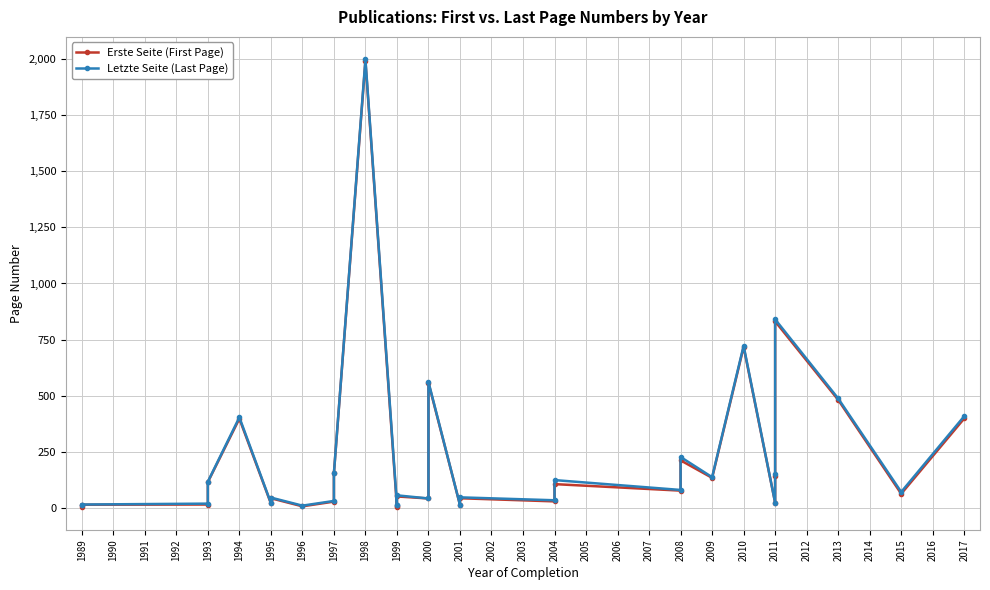

How many lines are shown in the chart?

2